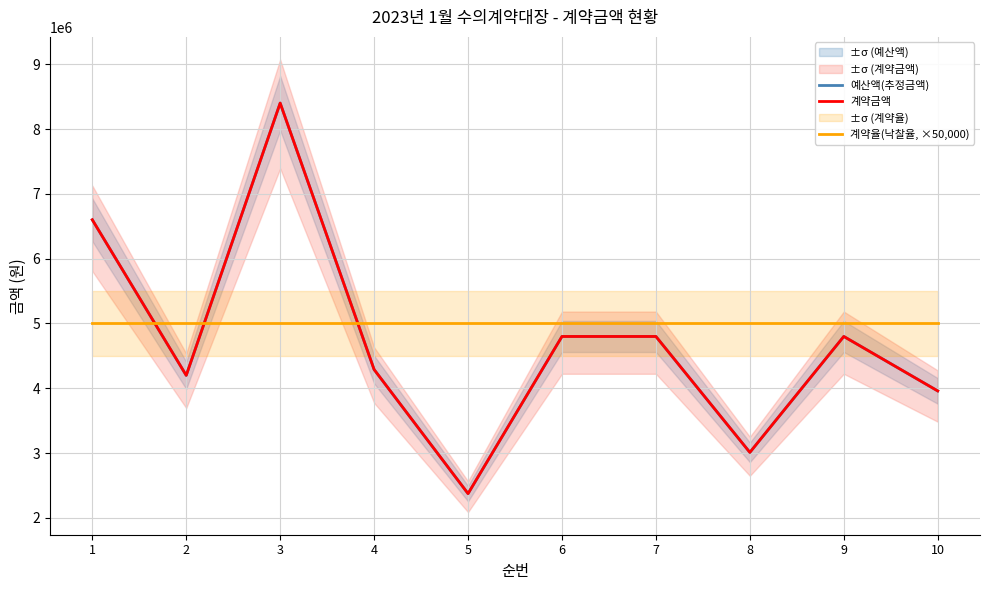

Is this an area chart (filled region under the line)?

No